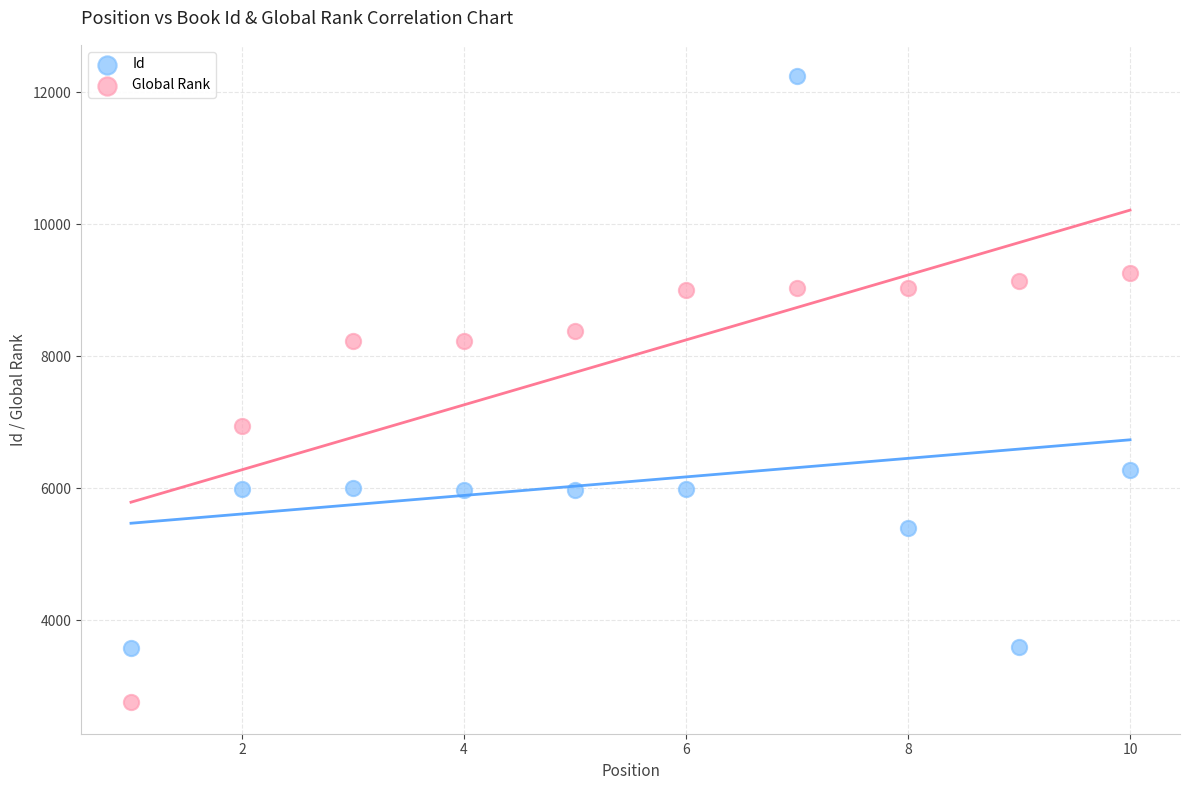

Which series reaches the maximum Y coordinate?

Id